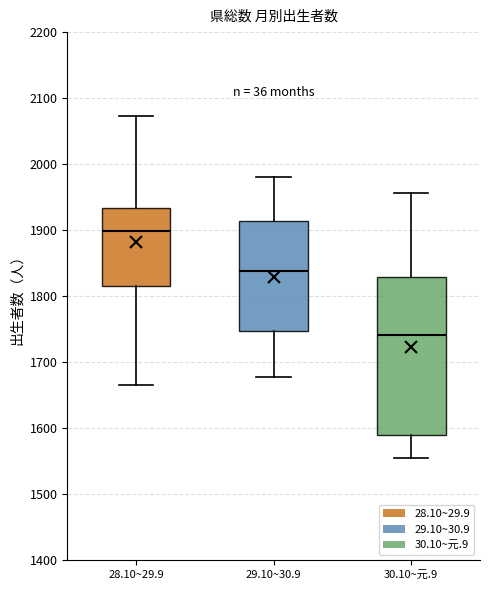

Where does the lower whisker of the box for 28.10~29.9 end on the y-axis? The values are not printed on the chart, so give them approximately, as read against the axis.

1670